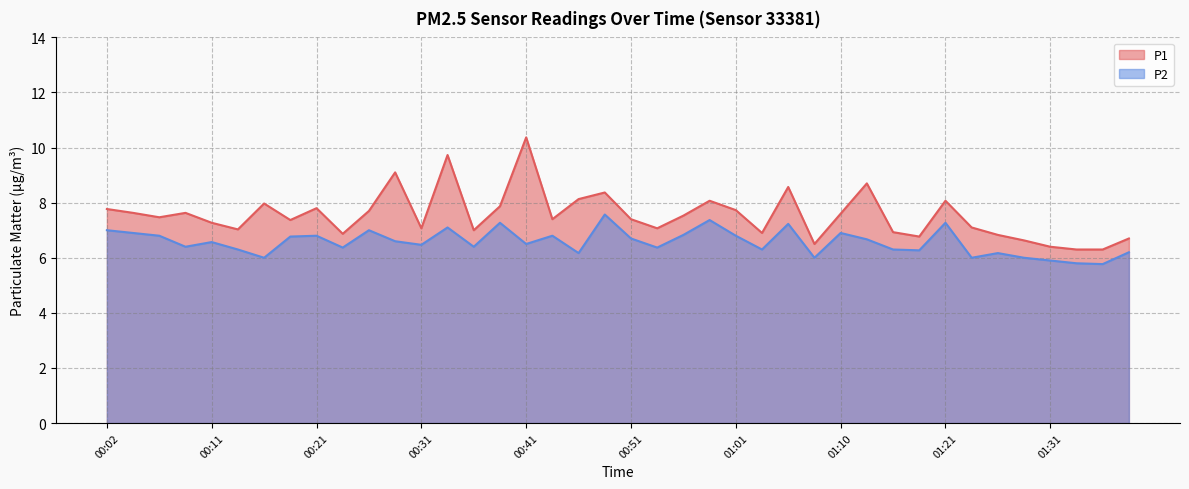

Where is the first local maximum for P1?

00:09